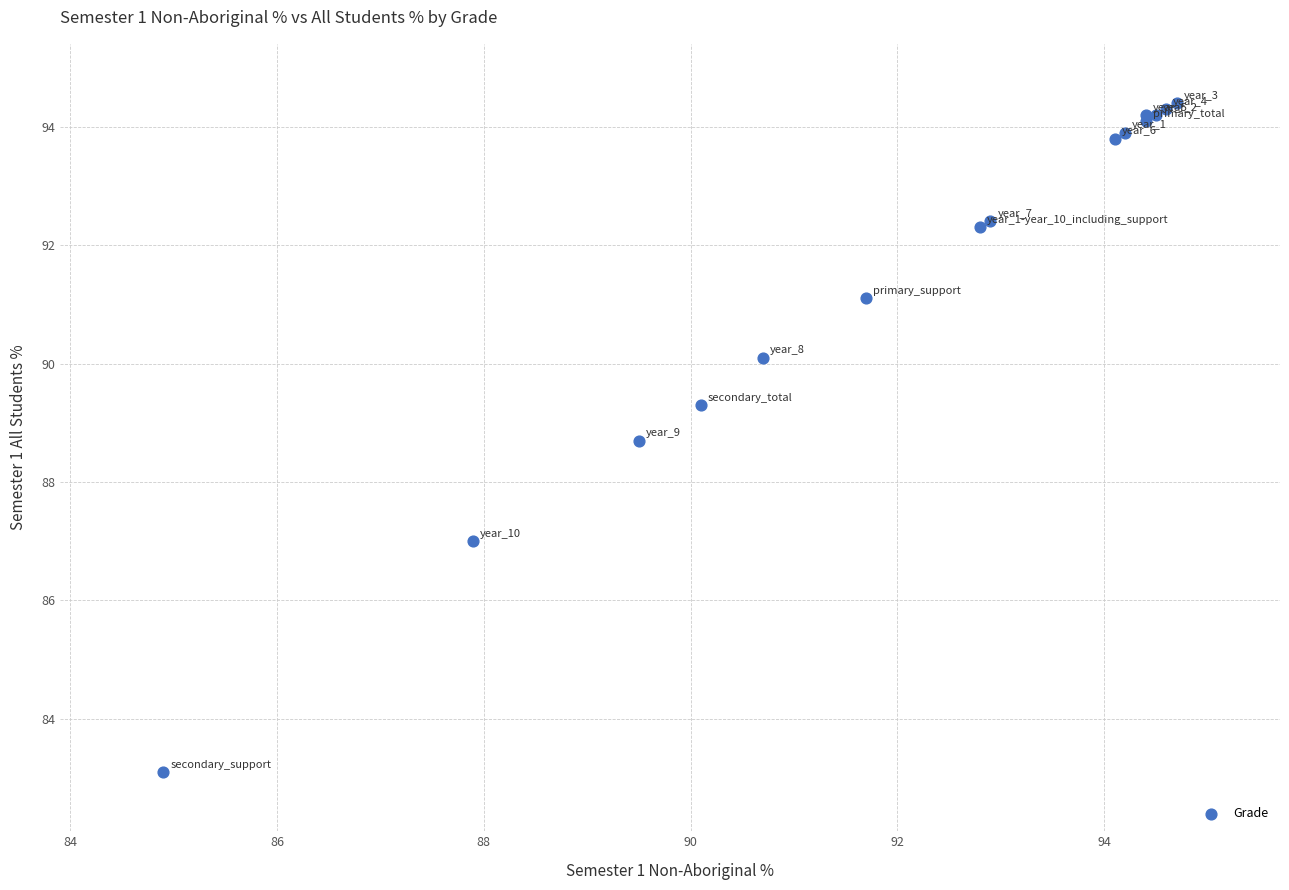

What Y value in the scatter plot is closest to 88?

88.7